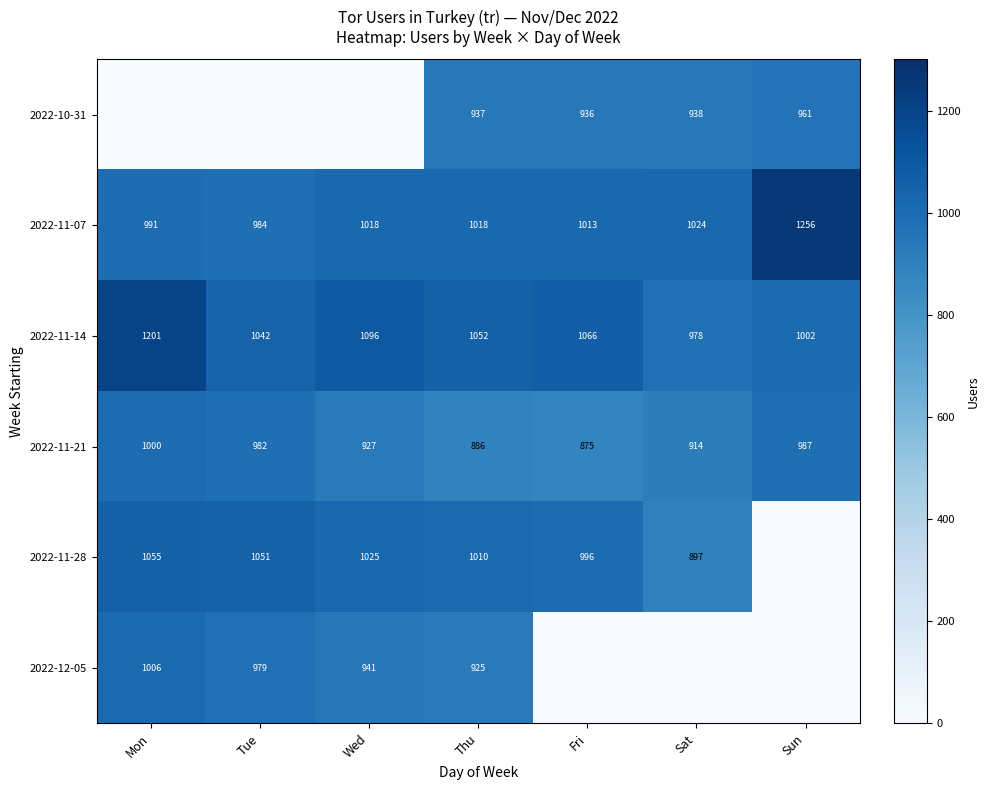

The 2022-11-07 series shows 1018 at Wed. True or false?

True